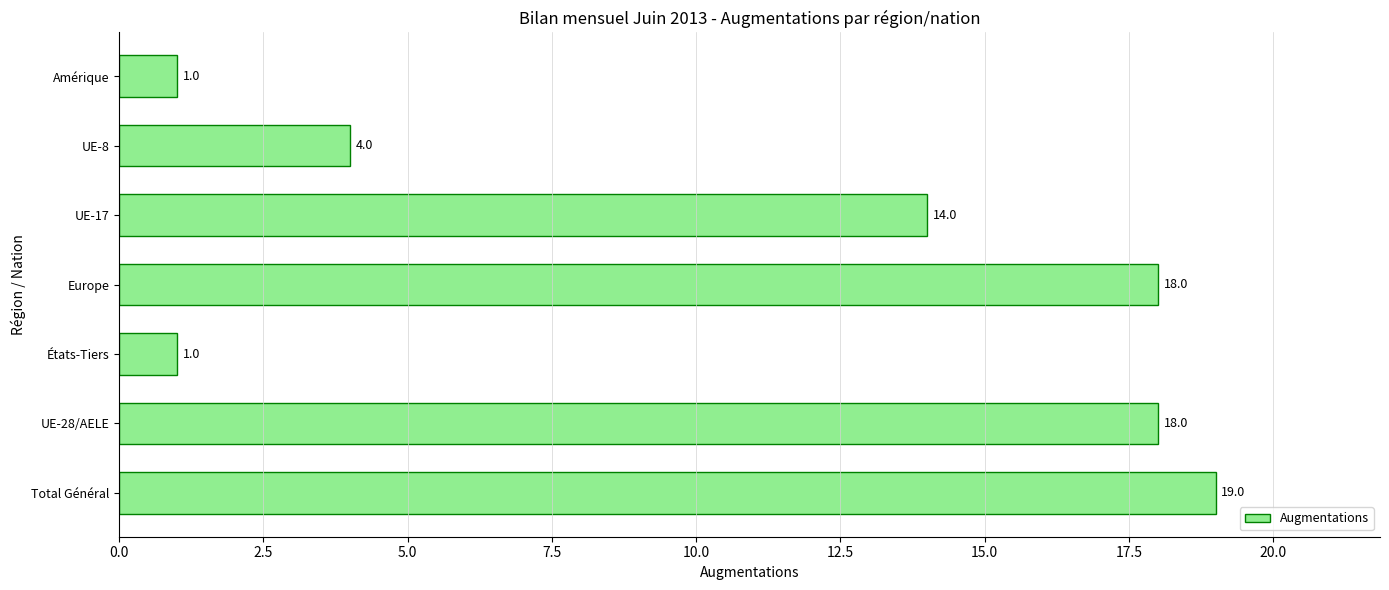

True or false: the data shows 12 at Total Général.

False